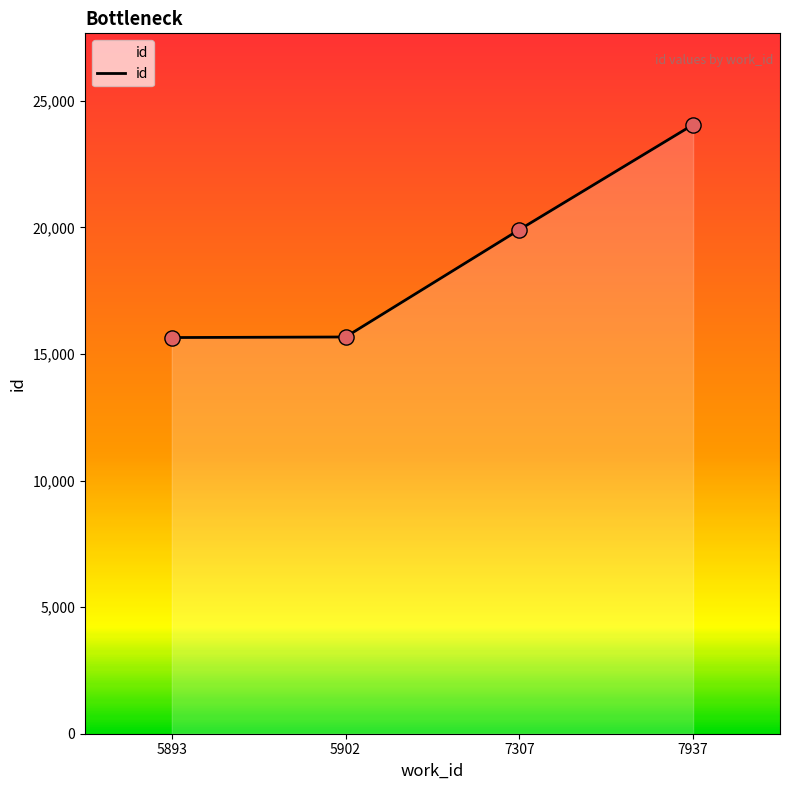

What is the change in value from 5893 to 7307?

+4259